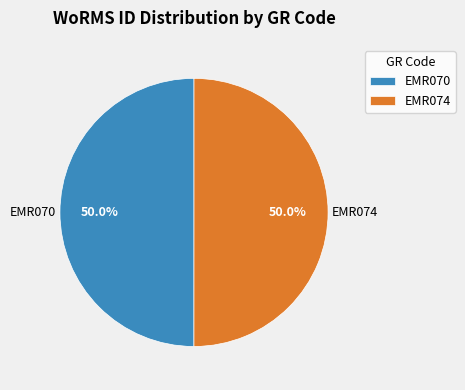

How much of the chart is everything except EMR074?

50.0%